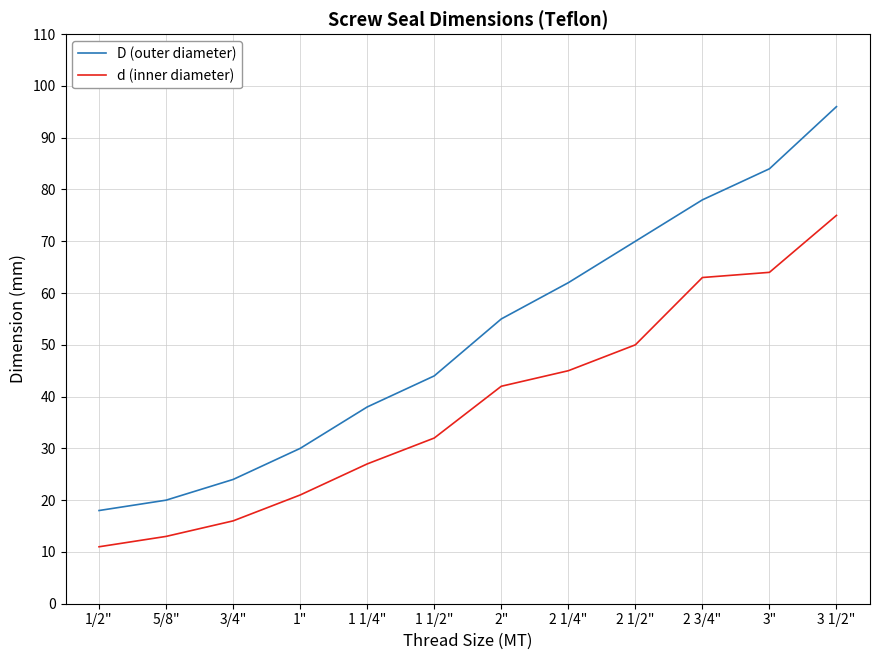

What is the spread (max minus min) of values at 2 1/2"?

20